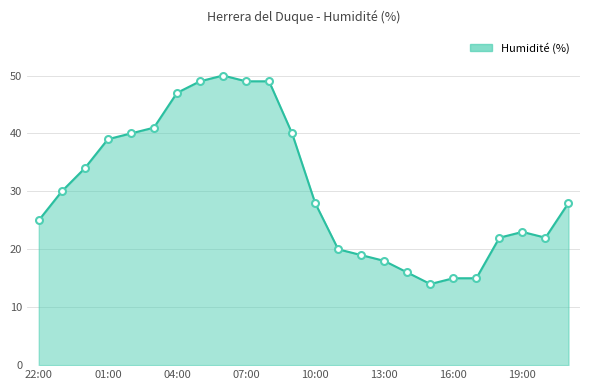

What is the difference between the maximum and minimum values?

36